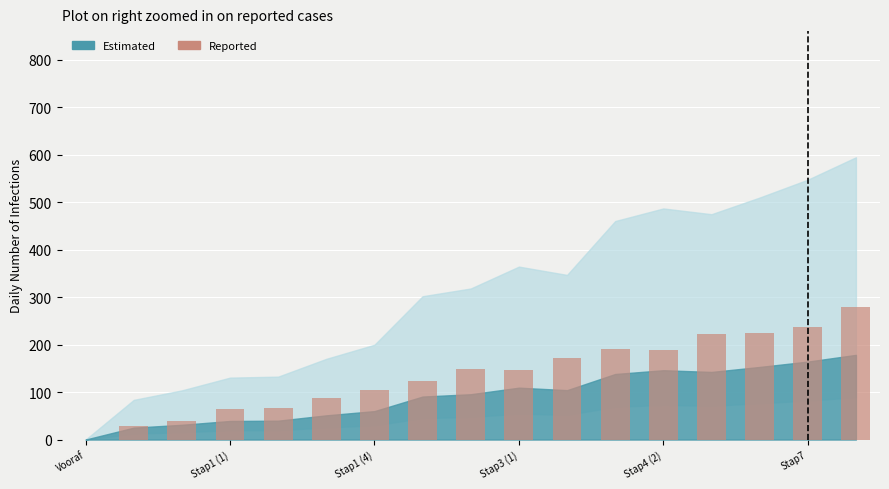

What is the sum of all values?

2320.6